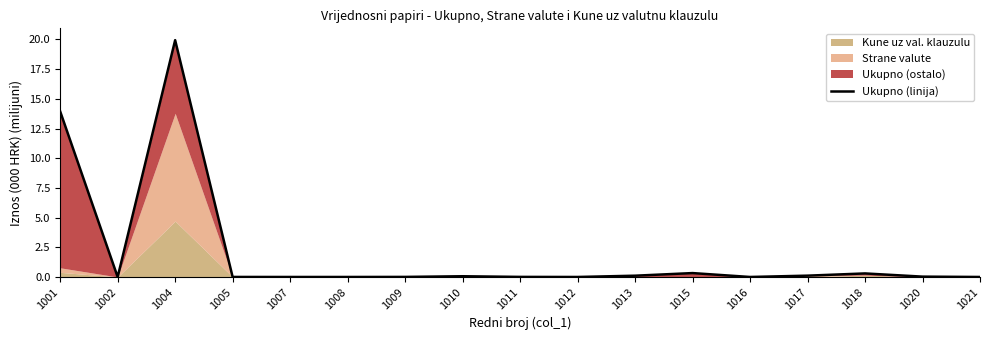

How many points are higher than both their immediate neighbors (excluding endpoints)?

4